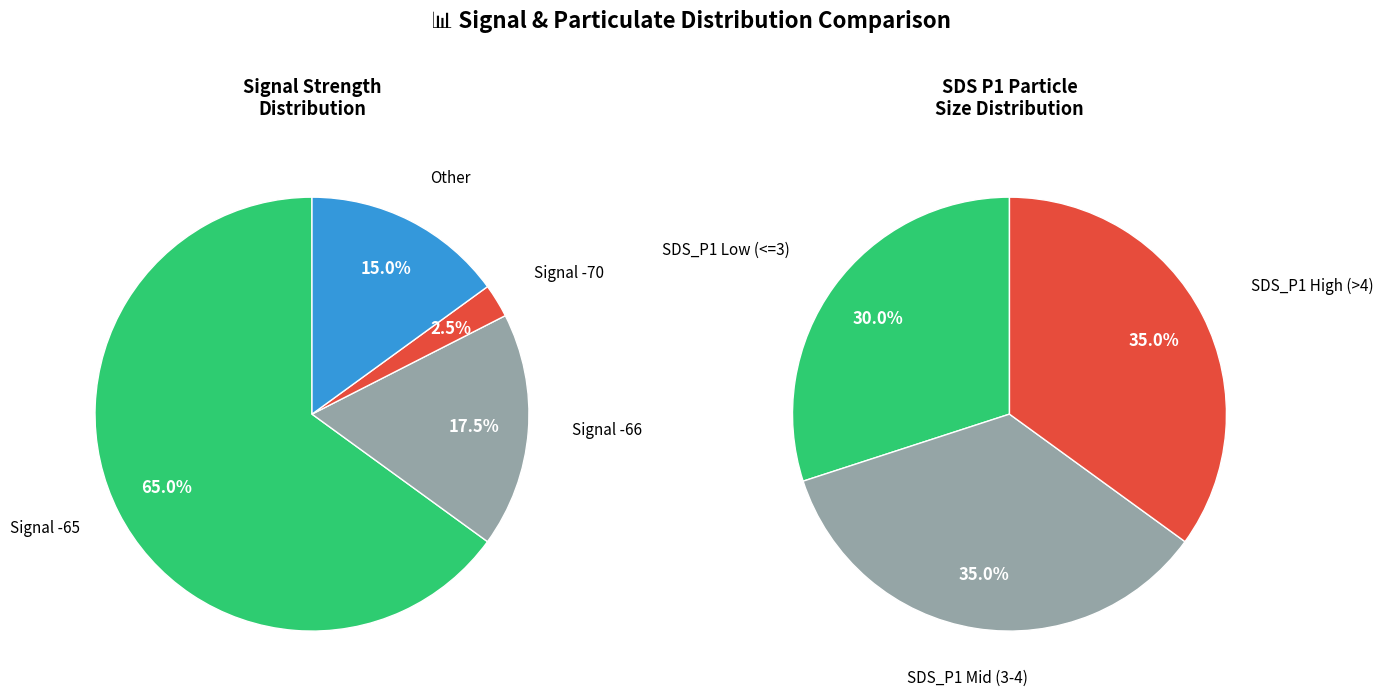

What percentage is NOT represented by 28?

97.1%